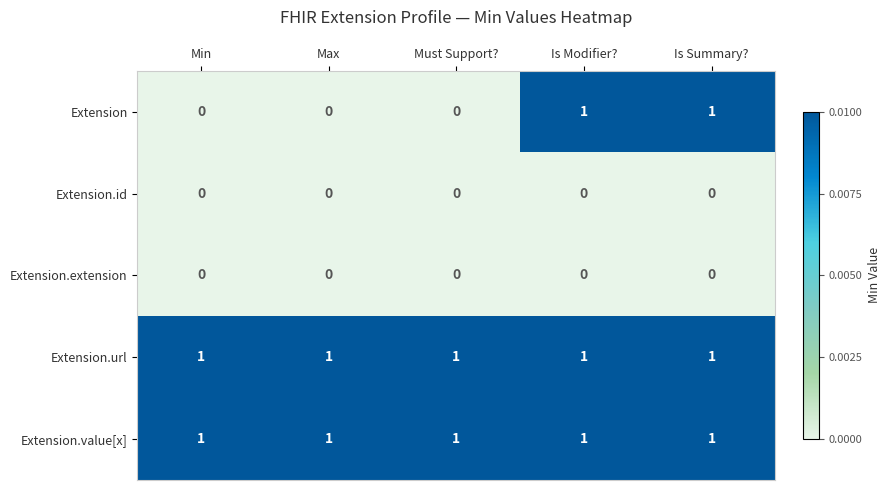

At how many categories does at least one series exceed 0?

5